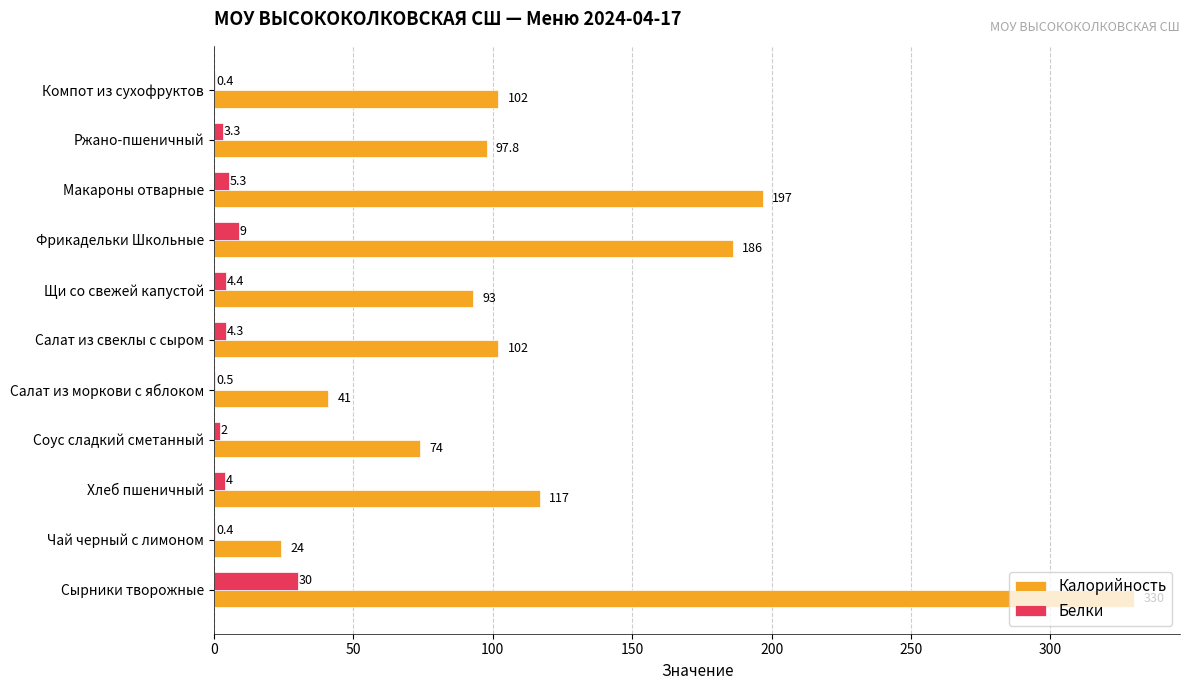

Is it true that Калорийность equals 74.0 at Соус сладкий сметанный?

True